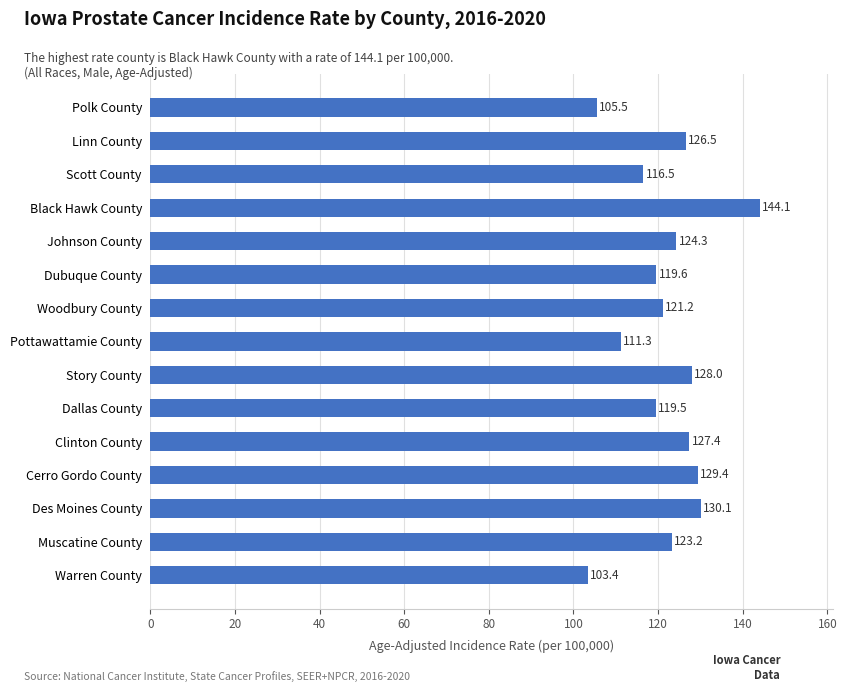

Rank the categories by value from highest to lowest.

Black Hawk County, Des Moines County, Cerro Gordo County, Story County, Clinton County, Linn County, Johnson County, Muscatine County, Woodbury County, Dubuque County, Dallas County, Scott County, Pottawattamie County, Polk County, Warren County